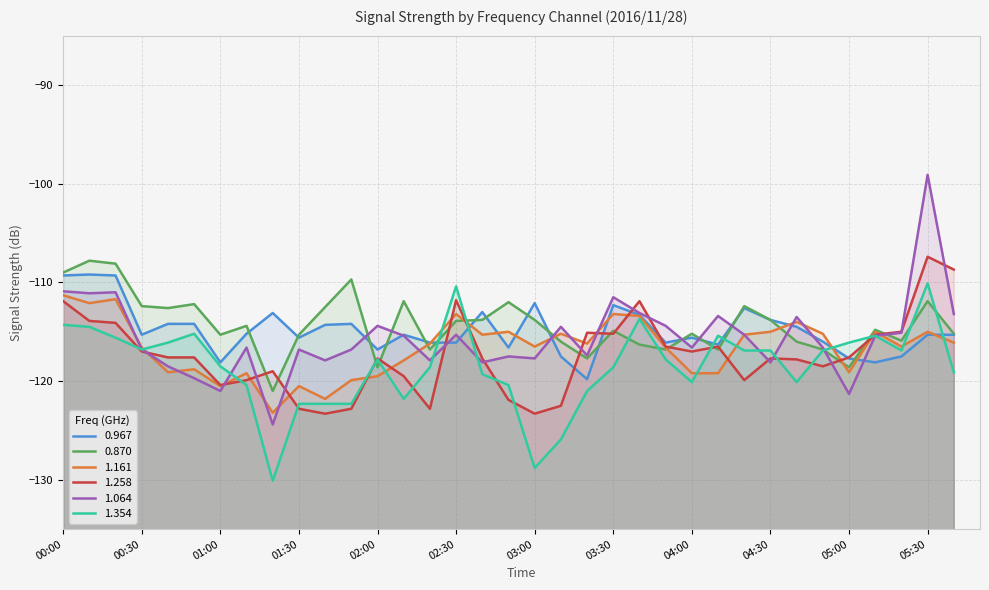

What is the approximate value of 0.870 at 02:20?

-116.8